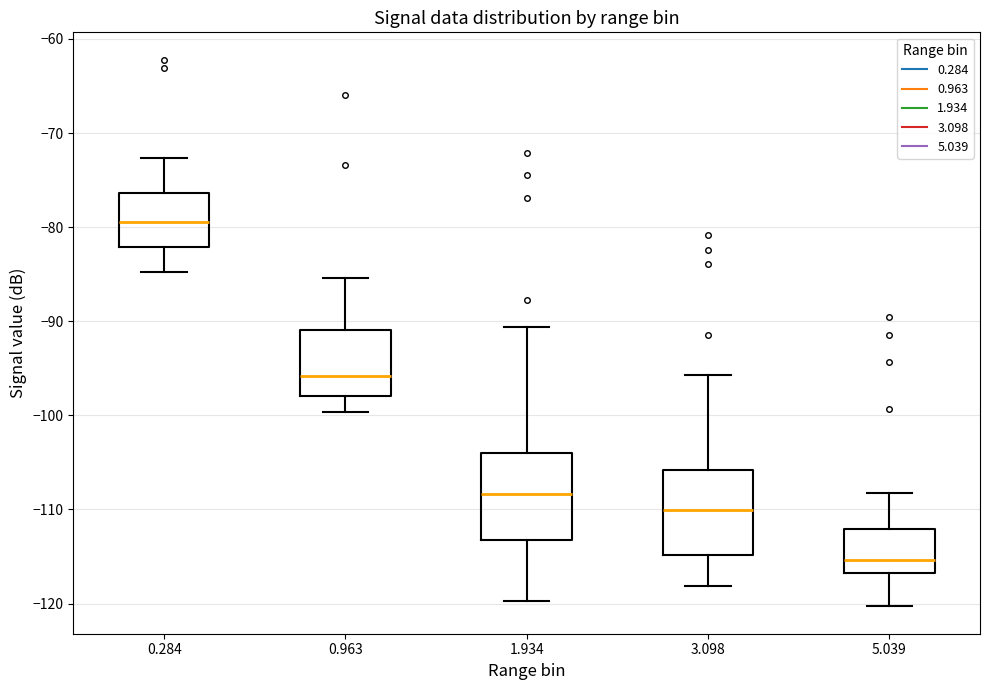

Reading left to right, transcribe this box plot: for each box, give where its median line is, the range the box spans, and where its two whiskers end, as read against the y-axis. The values are not printed on the chart, so give them approximately, as read against the axis.

0.284: median -79, box -82 to -76, whiskers -85 to -73
0.963: median -96, box -98 to -91, whiskers -100 to -85
1.934: median -108, box -113 to -104, whiskers -120 to -91
3.098: median -110, box -115 to -106, whiskers -118 to -96
5.039: median -115, box -117 to -112, whiskers -120 to -108